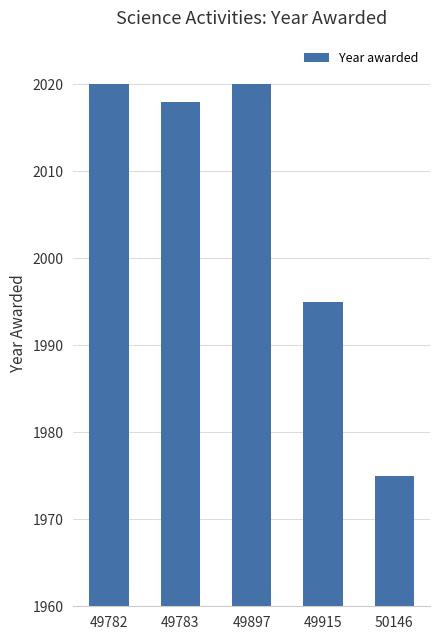

What is the average value?

2006